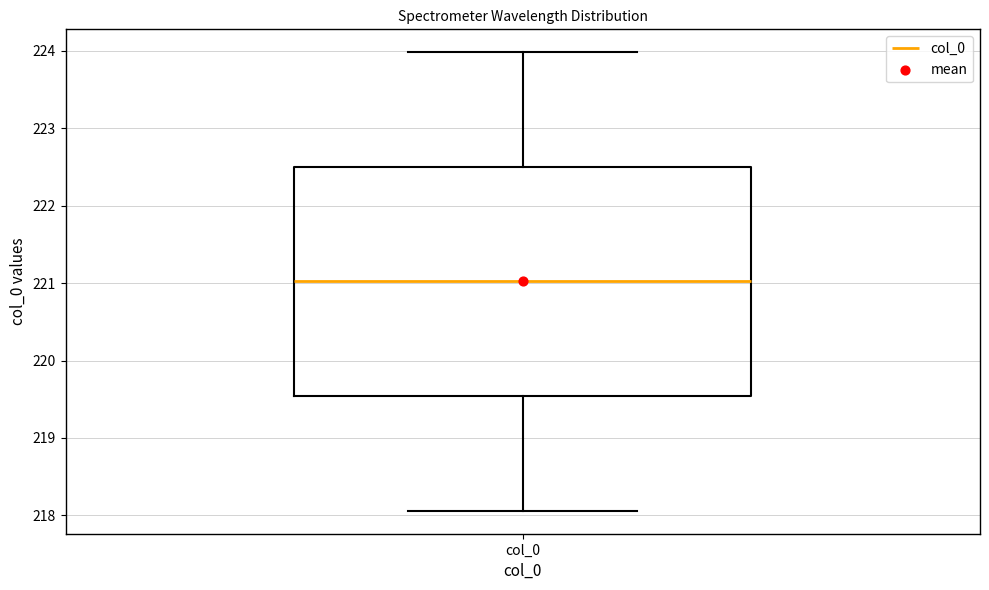

Where does the upper whisker of the box for col_0 end on the y-axis? The values are not printed on the chart, so give them approximately, as read against the axis.

224.0